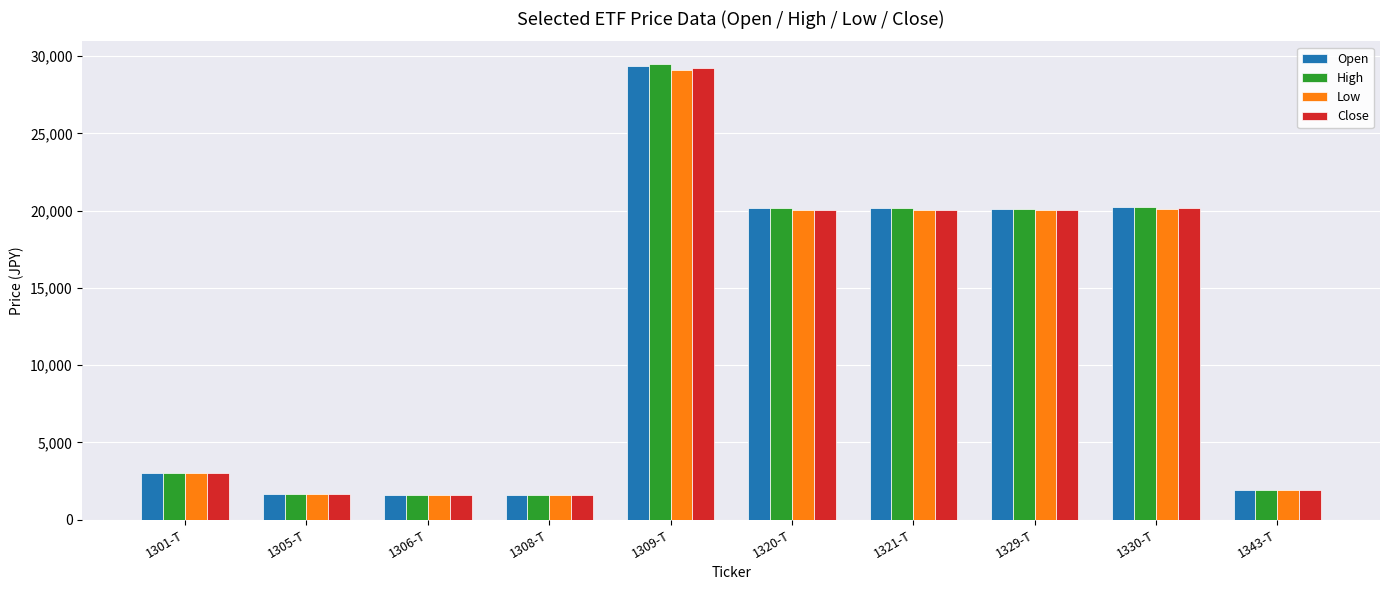

What is the average value of the High series?

12006